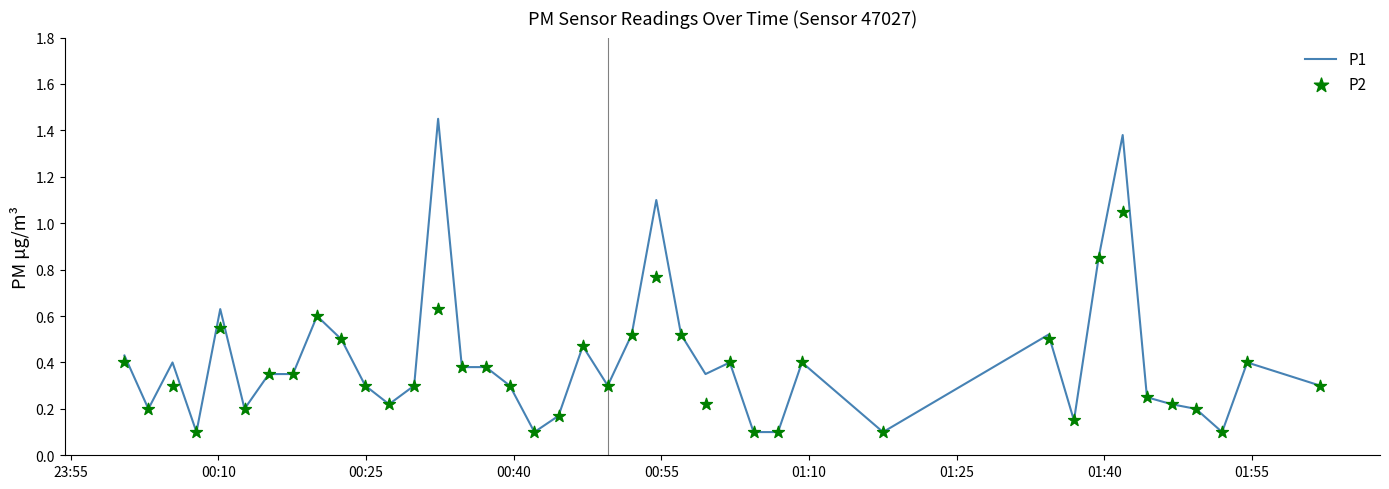

What are all the series names shown in the legend?

P1, P2